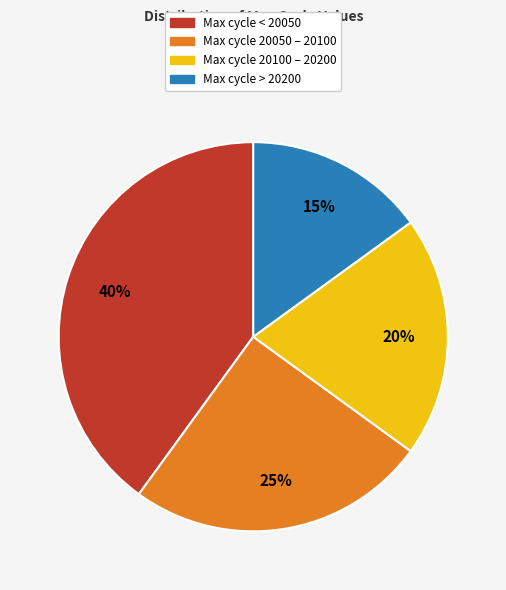

To the nearest percent, what is the difference between the largest and smallest slice percentages?

25%